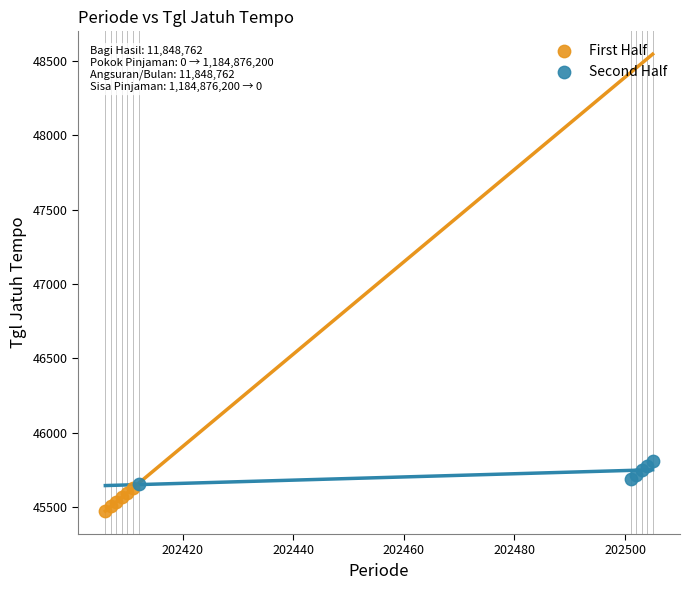

Which series reaches the maximum Y coordinate?

Second Half